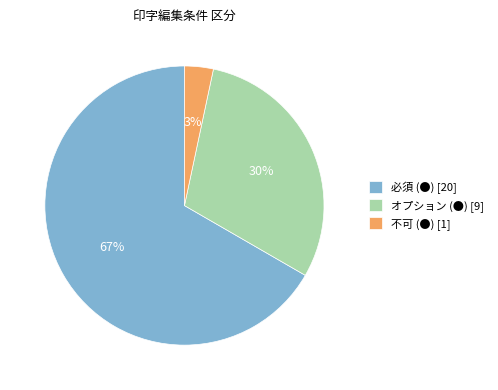

Rank the categories by value from lowest to highest.

不可 (●), オプション (●), 必須 (●)